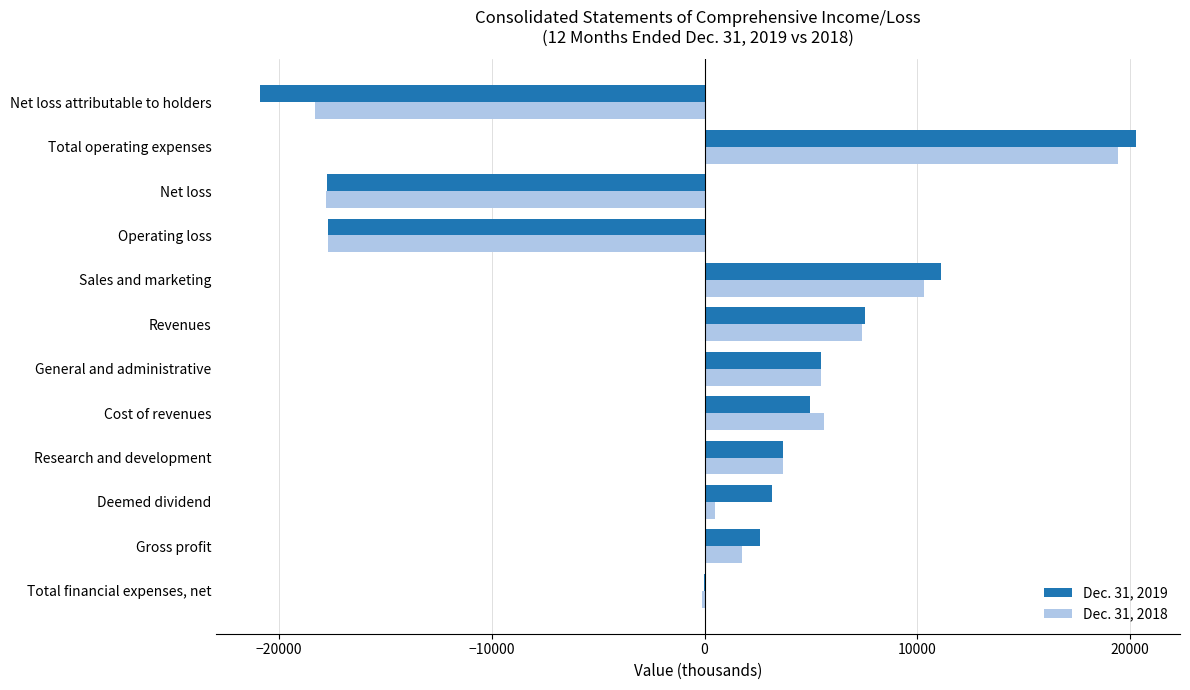

Is it true that Dec. 31, 2018 equals 5858 at Sales and marketing?

False